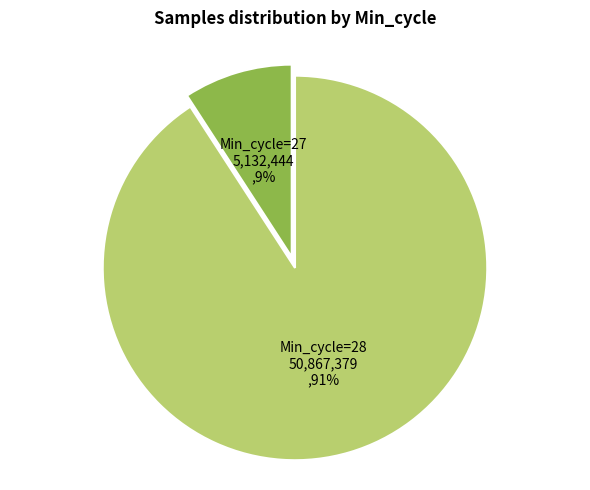

Which has a higher value, Min_cycle=27 or Min_cycle=28?

Min_cycle=28